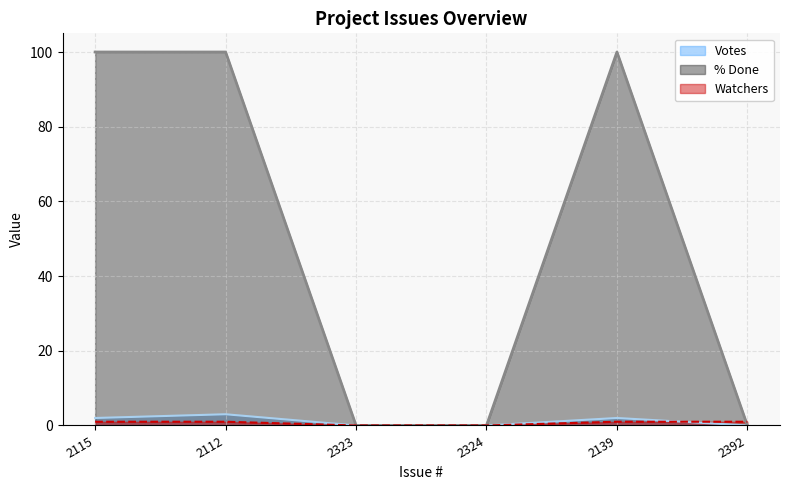

How many lines are shown in the chart?

3